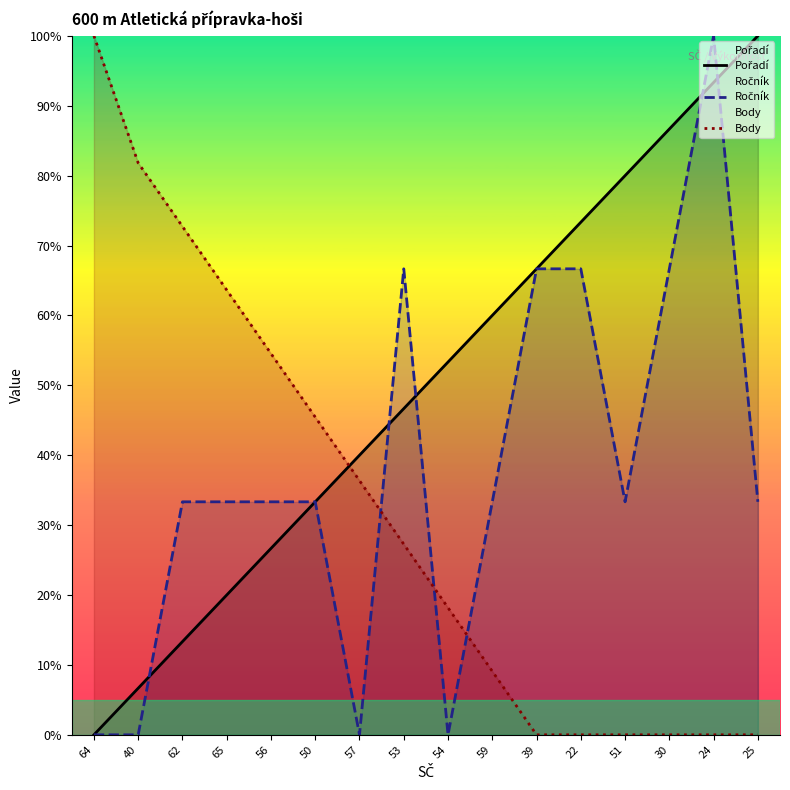

Reading right to left, list all the values displayed in this chart.

Pořadí: 25=100.0	24=93.3	30=86.7	51=80.0	22=73.3	39=66.7	59=60.0	54=53.3	53=46.7	57=40.0	50=33.3	56=26.7	65=20.0	62=13.3	40=6.7	64=0.0
Ročník: 25=33.3	24=100.0	30=66.7	51=33.3	22=66.7	39=66.7	59=33.3	54=0.0	53=66.7	57=0.0	50=33.3	56=33.3	65=33.3	62=33.3	40=0.0	64=0.0
Body: 25=0.0	24=0.0	30=0.0	51=0.0	22=0.0	39=0.0	59=9.1	54=18.2	53=27.3	57=36.4	50=45.5	56=54.5	65=63.6	62=72.7	40=81.8	64=100.0